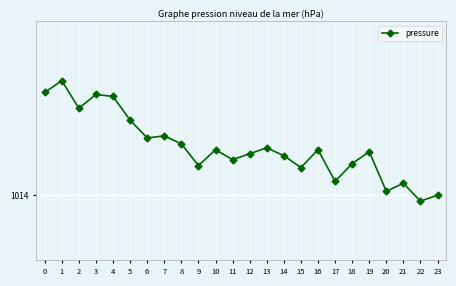

The value at 11 is 1666.2. True or false?

False